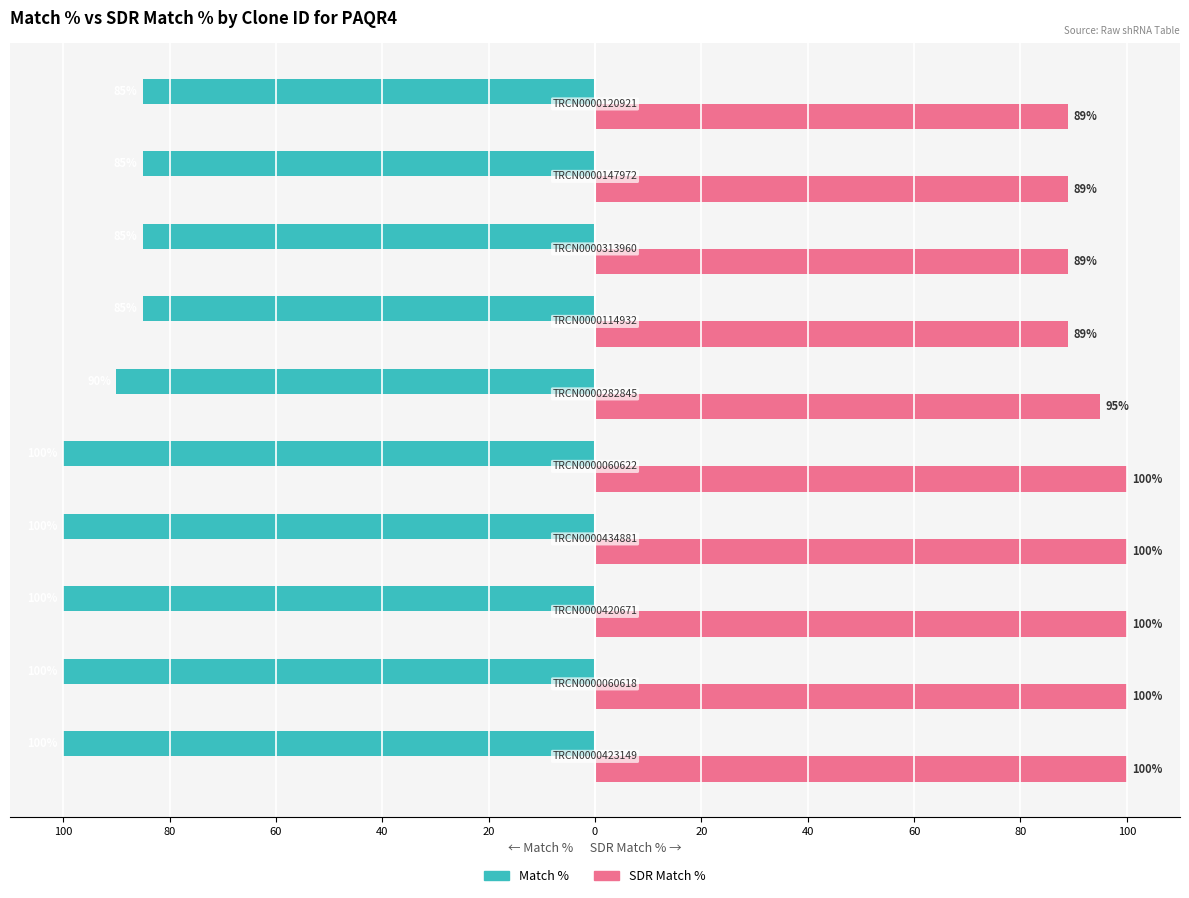

At how many categories does at least one series exceed 78?

10